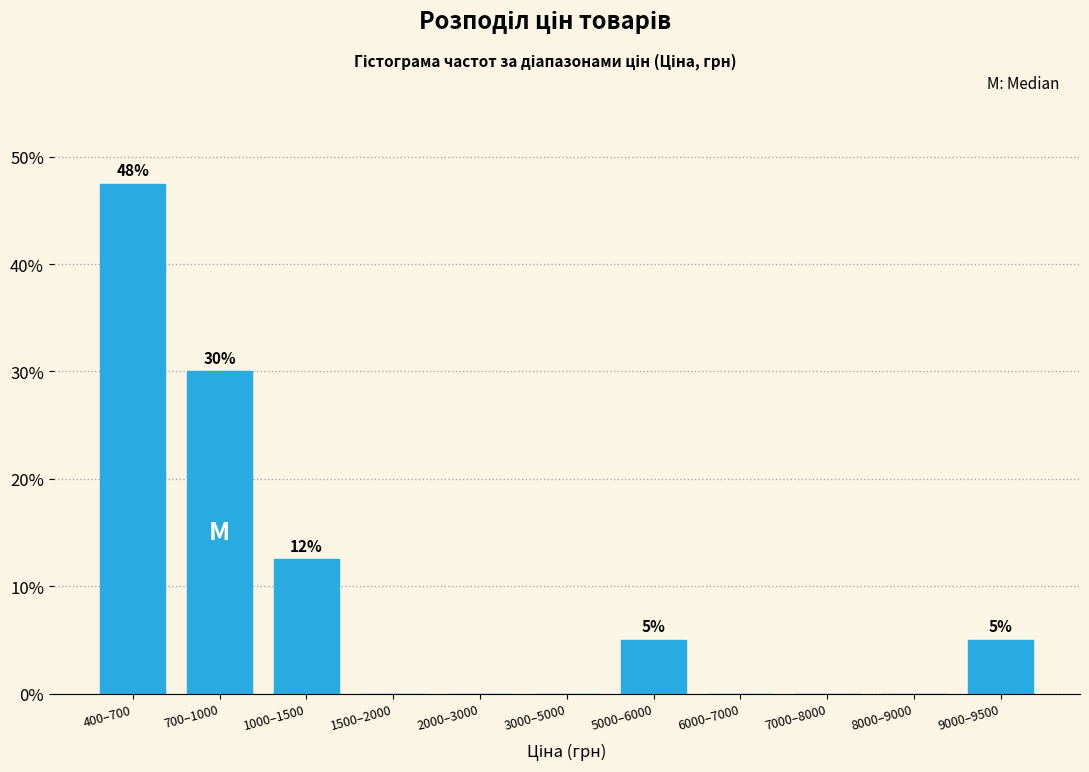

Reading left to right, what are all the values shown in this chart?

400–700=47.5	700–1000=30.0	1000–1500=12.5	1500–2000=0.0	2000–3000=0.0	3000–5000=0.0	5000–6000=5.0	6000–7000=0.0	7000–8000=0.0	8000–9000=0.0	9000–9500=5.0